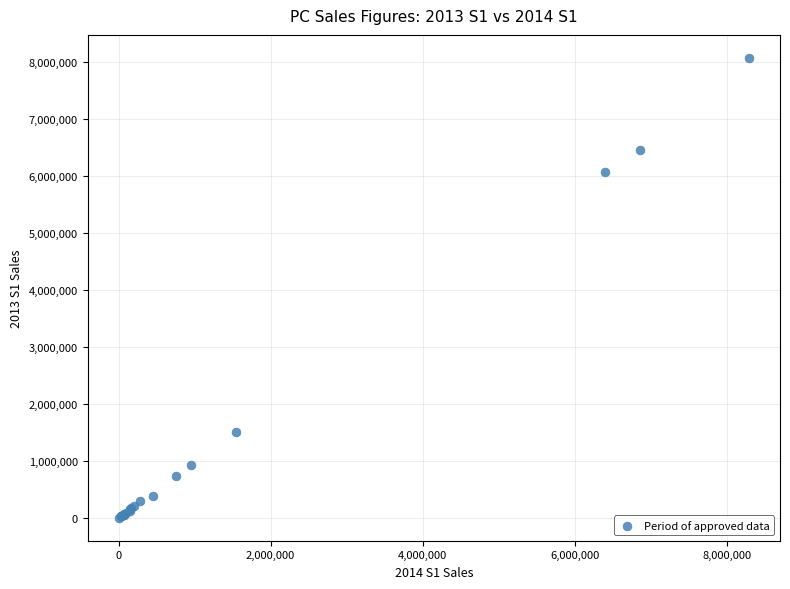

What Y value in the scatter plot is closest to 4035466?

6062684